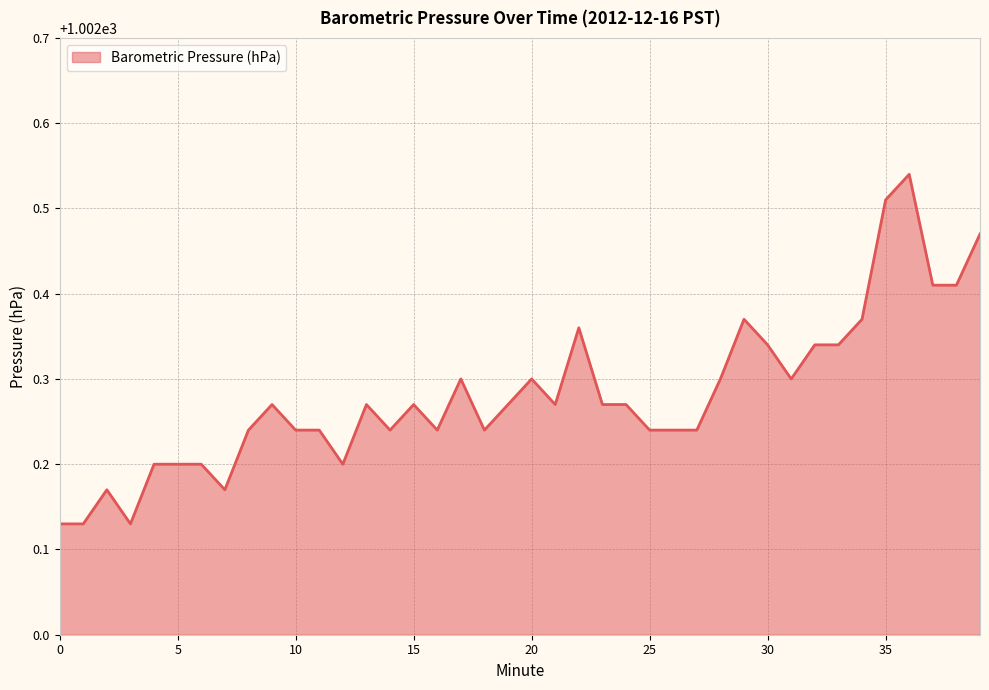

What is the difference between the maximum and minimum values?

0.4